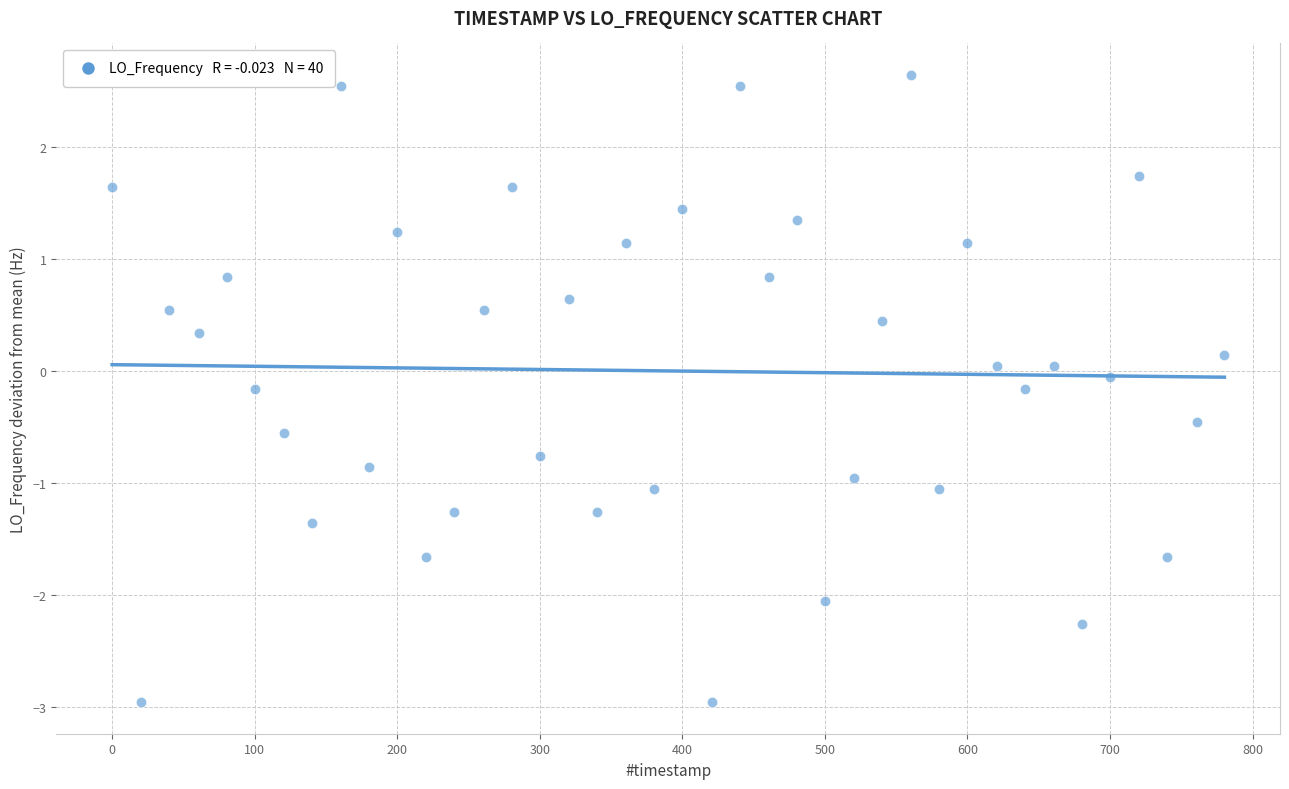

What is the range of Y values (max minus min)?

5.6